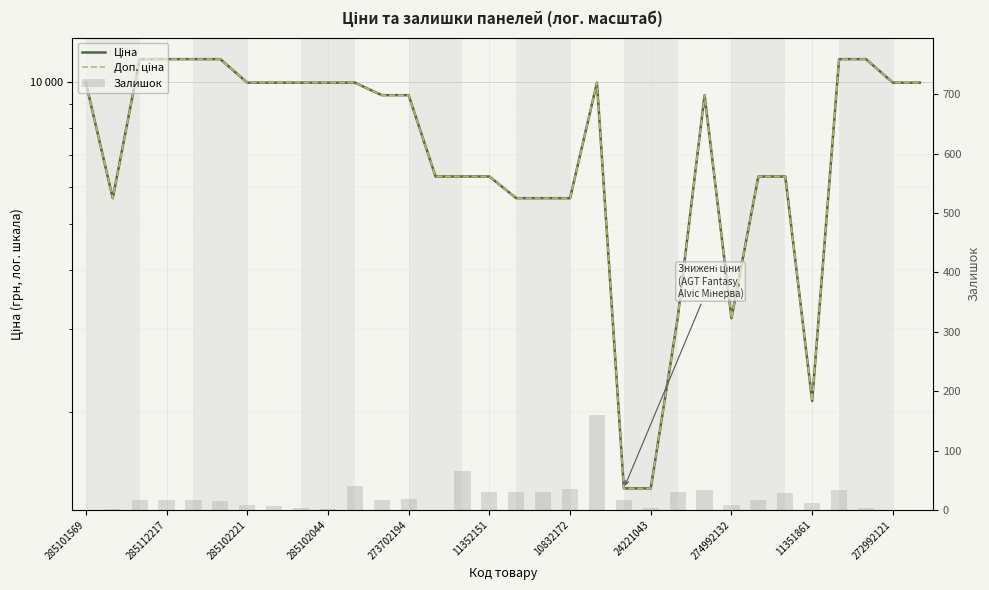

Is it true that Доп. ціна equals 14358.4 at 285102221?

False